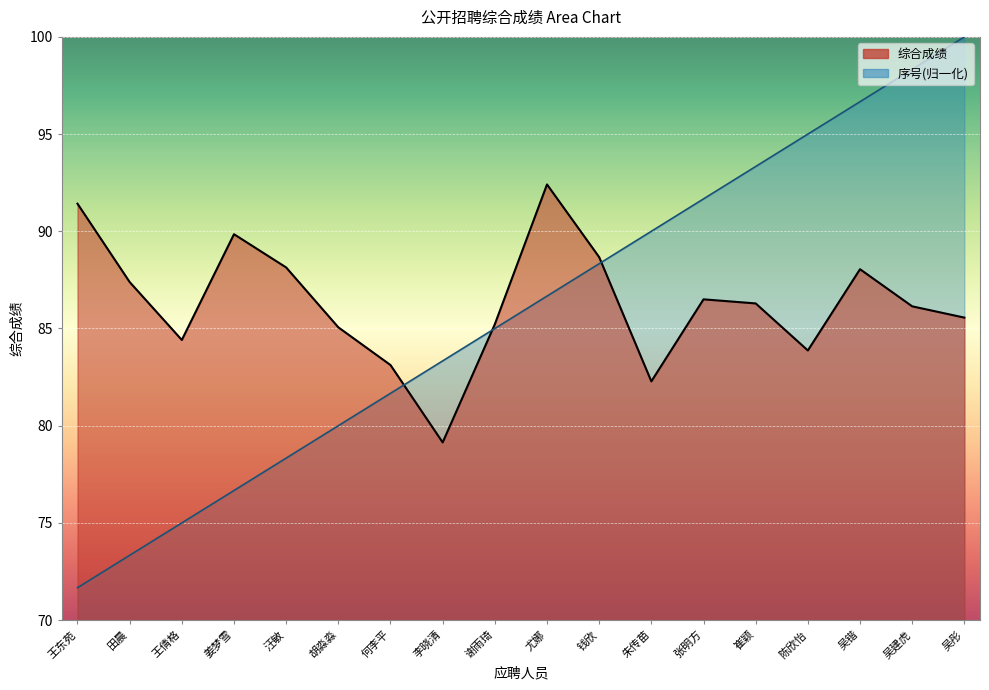

True or false: 序号 and 综合成绩 cross at least once.

True